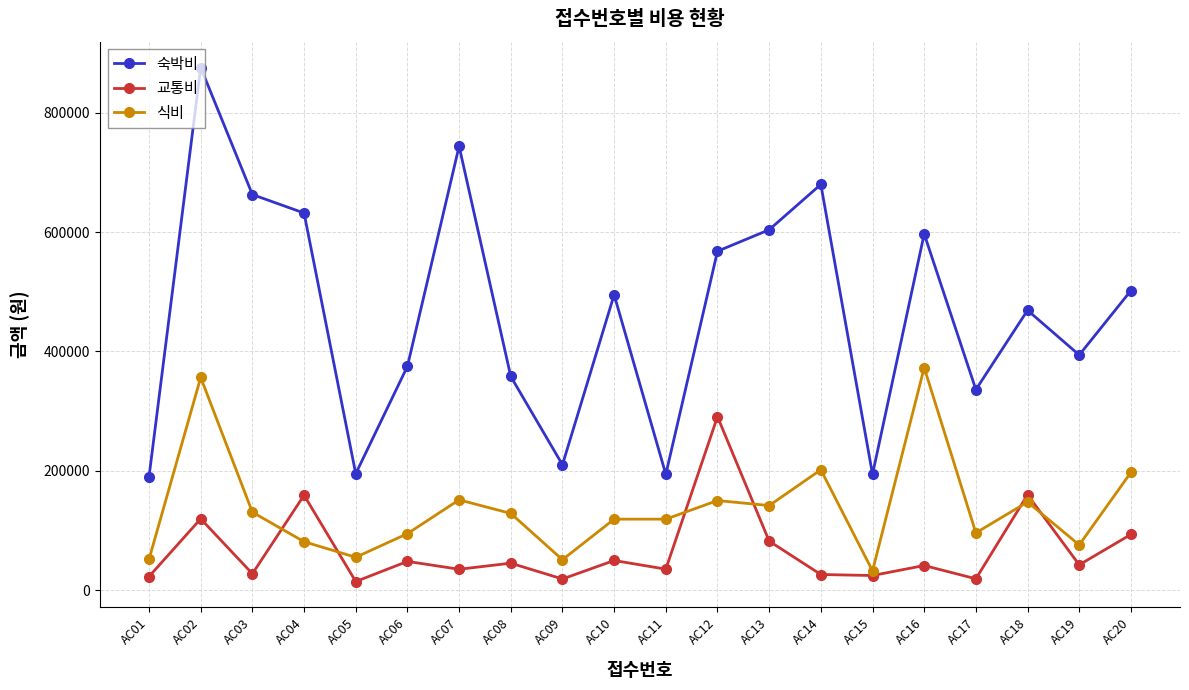

How many interior local peaks does the 숙박비 series have?

6